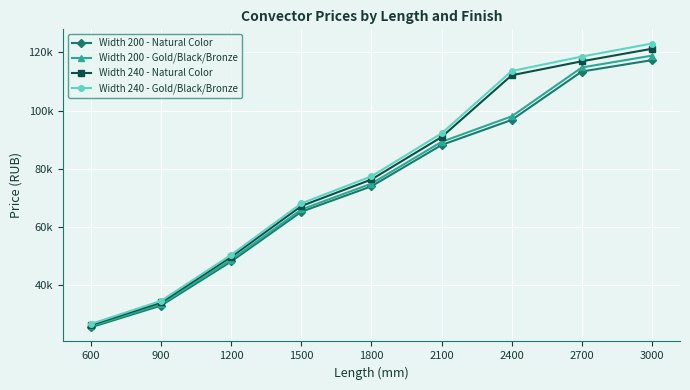

Where does the Width 200 - Natural Color series first go above 73961?

1800